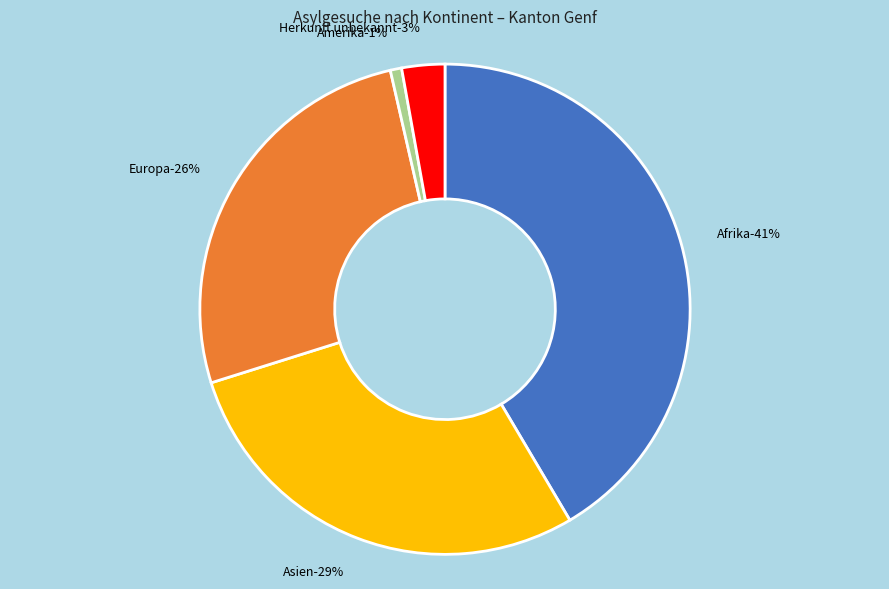

The Asien slice represents 35% of the pie. True or false?

False